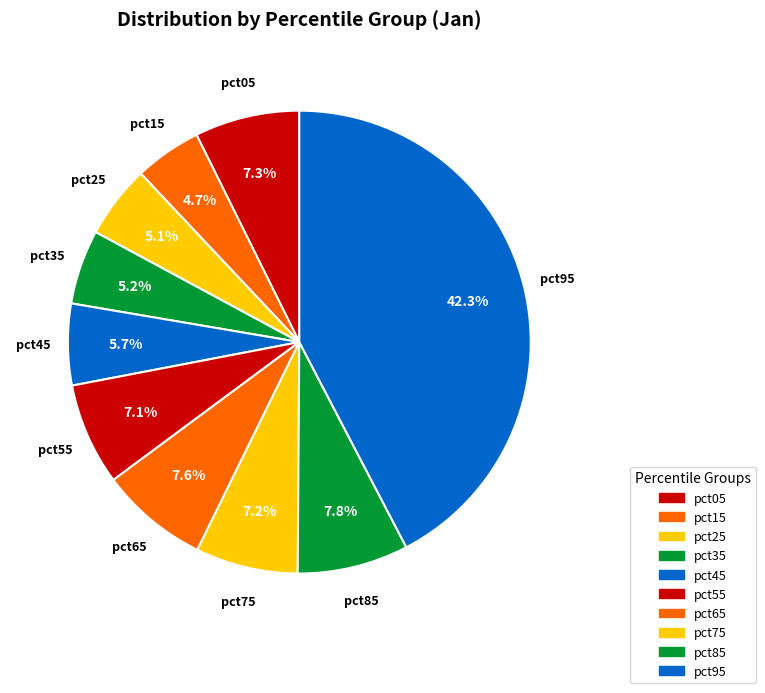

Count the number of slices in the pie.

10